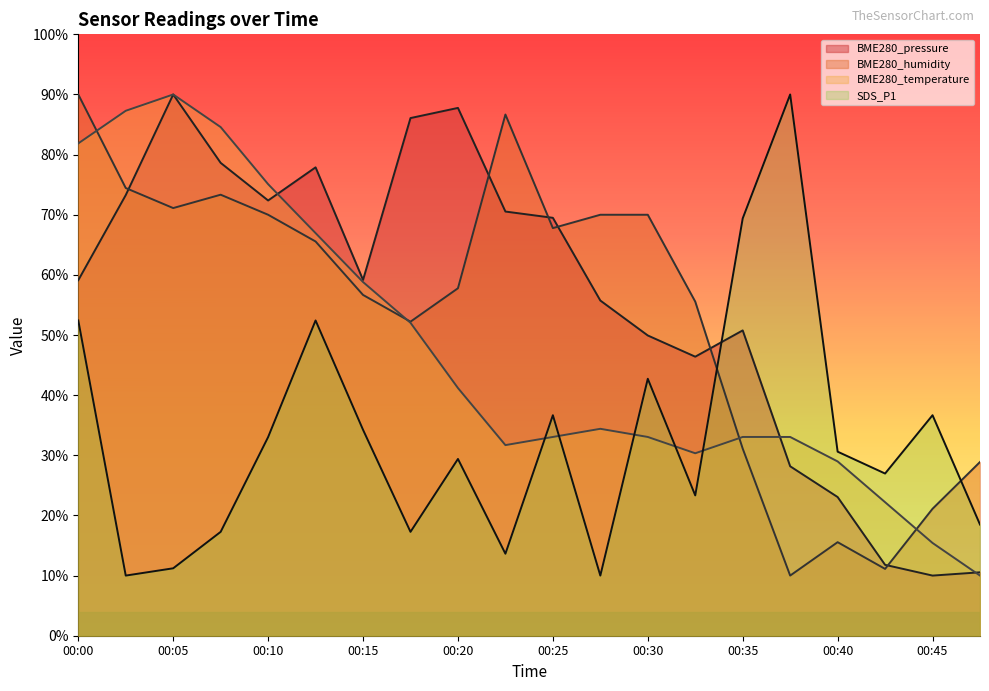

What is the difference between the SDS_P1 values at 00:28 and 00:40?

20.6